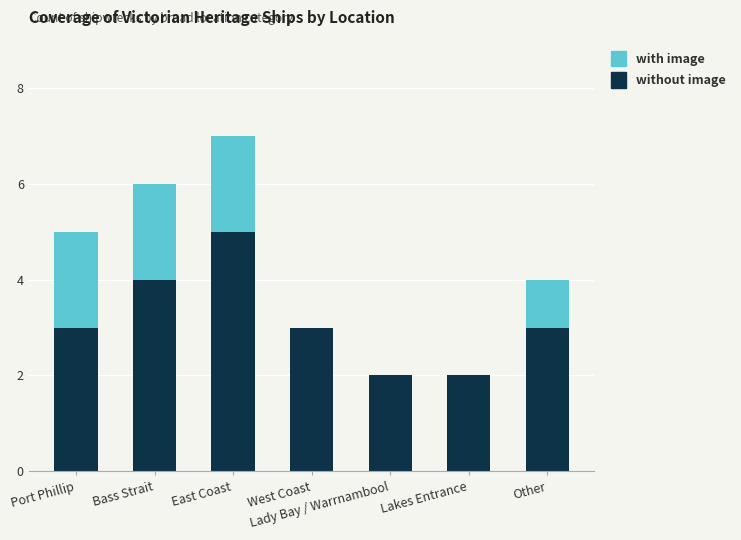

The value of without image at East Coast is 7. True or false?

False